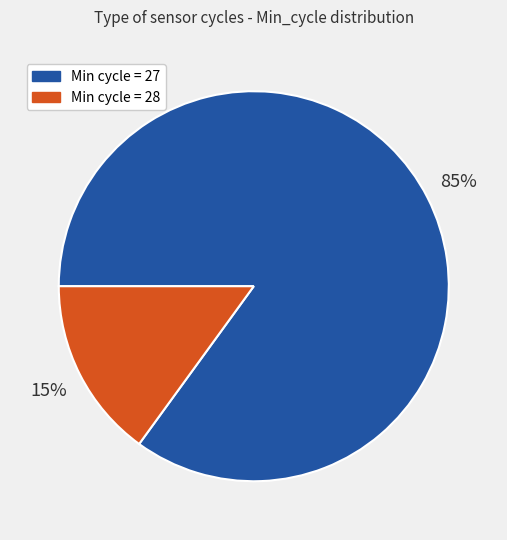

To the nearest percent, what is the difference between the largest and smallest slice percentages?

70%